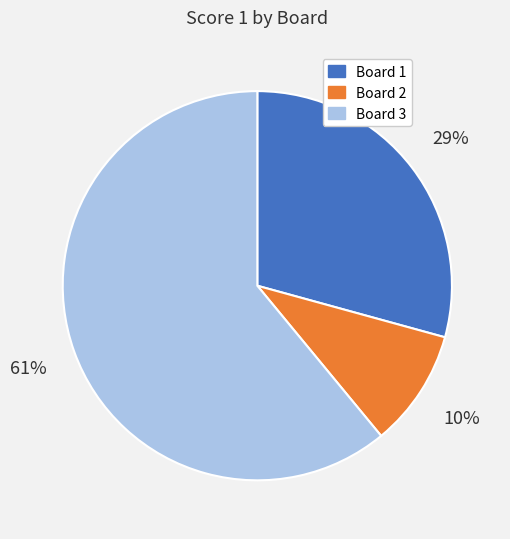

Which slice is the largest?

Board 3